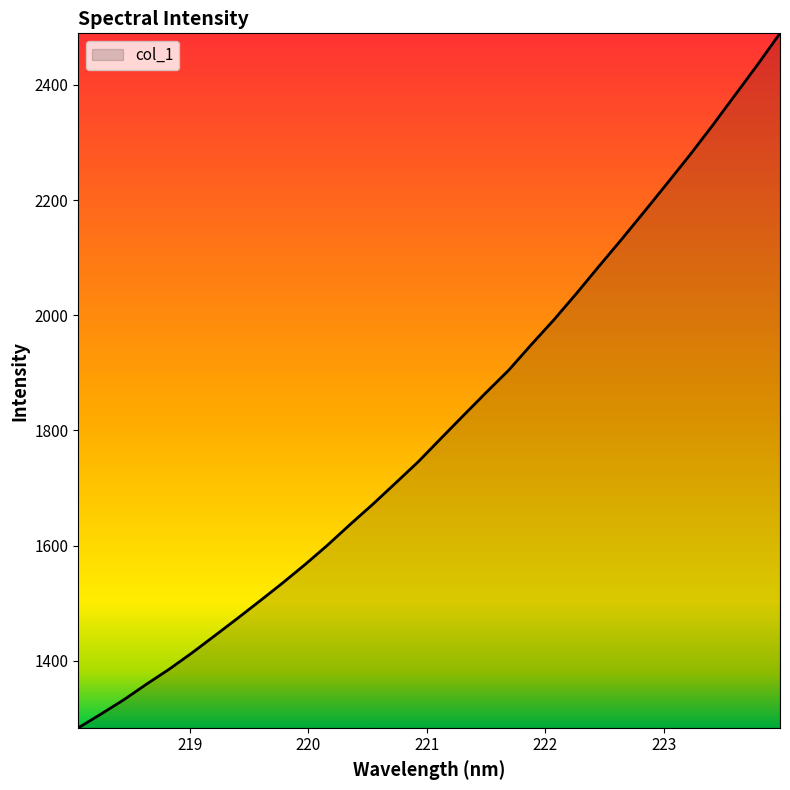

What is the greatest value displayed?

2489.6